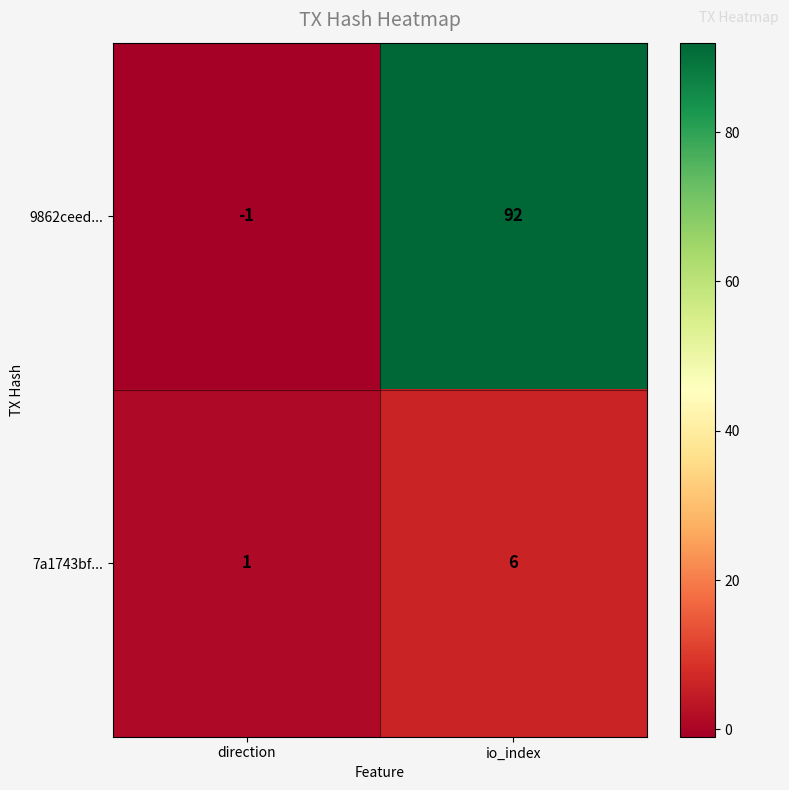

What is the maximum value shown in the chart?

92